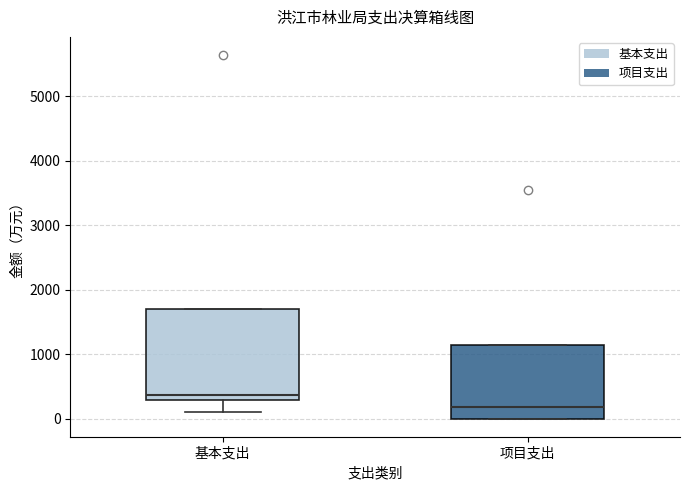

Where does the median line of the box for 基本支出 sit on the y-axis? The values are not printed on the chart, so give them approximately, as read against the axis.

400